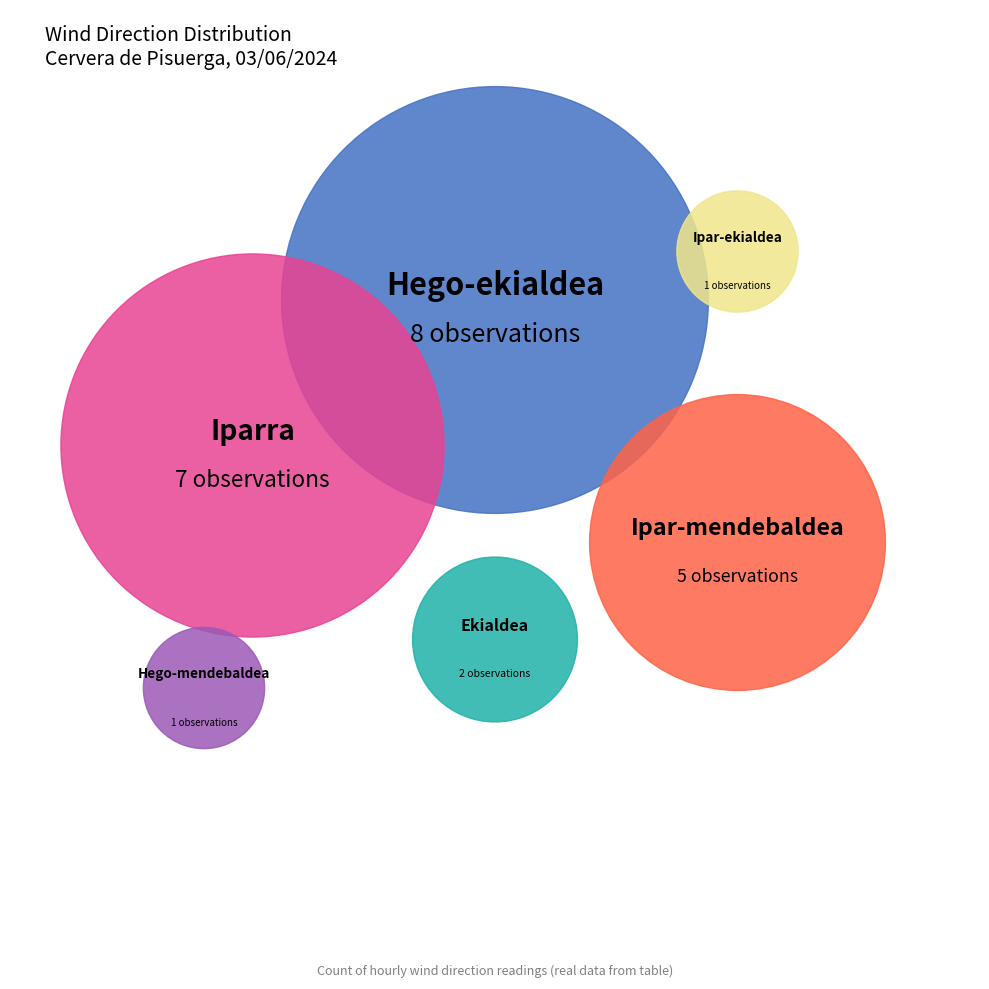

Is the sum of Ekialdea and Ipar-mendebaldea greater than half?

No